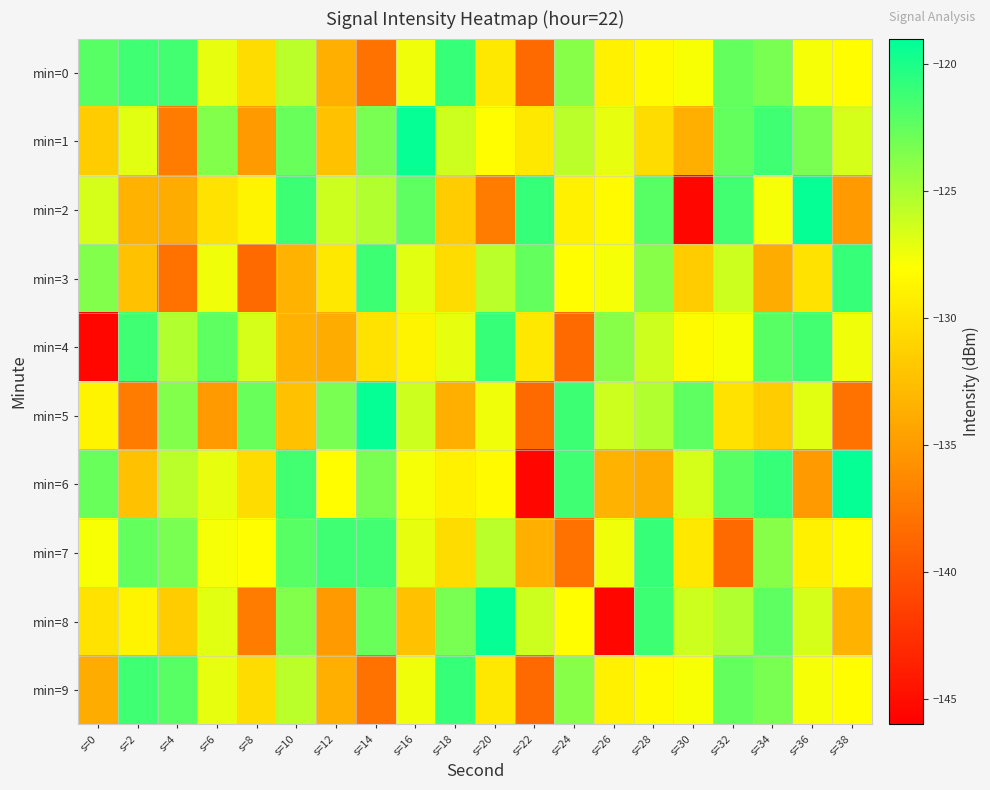

At which category is the sum across all series the highest?

s=34